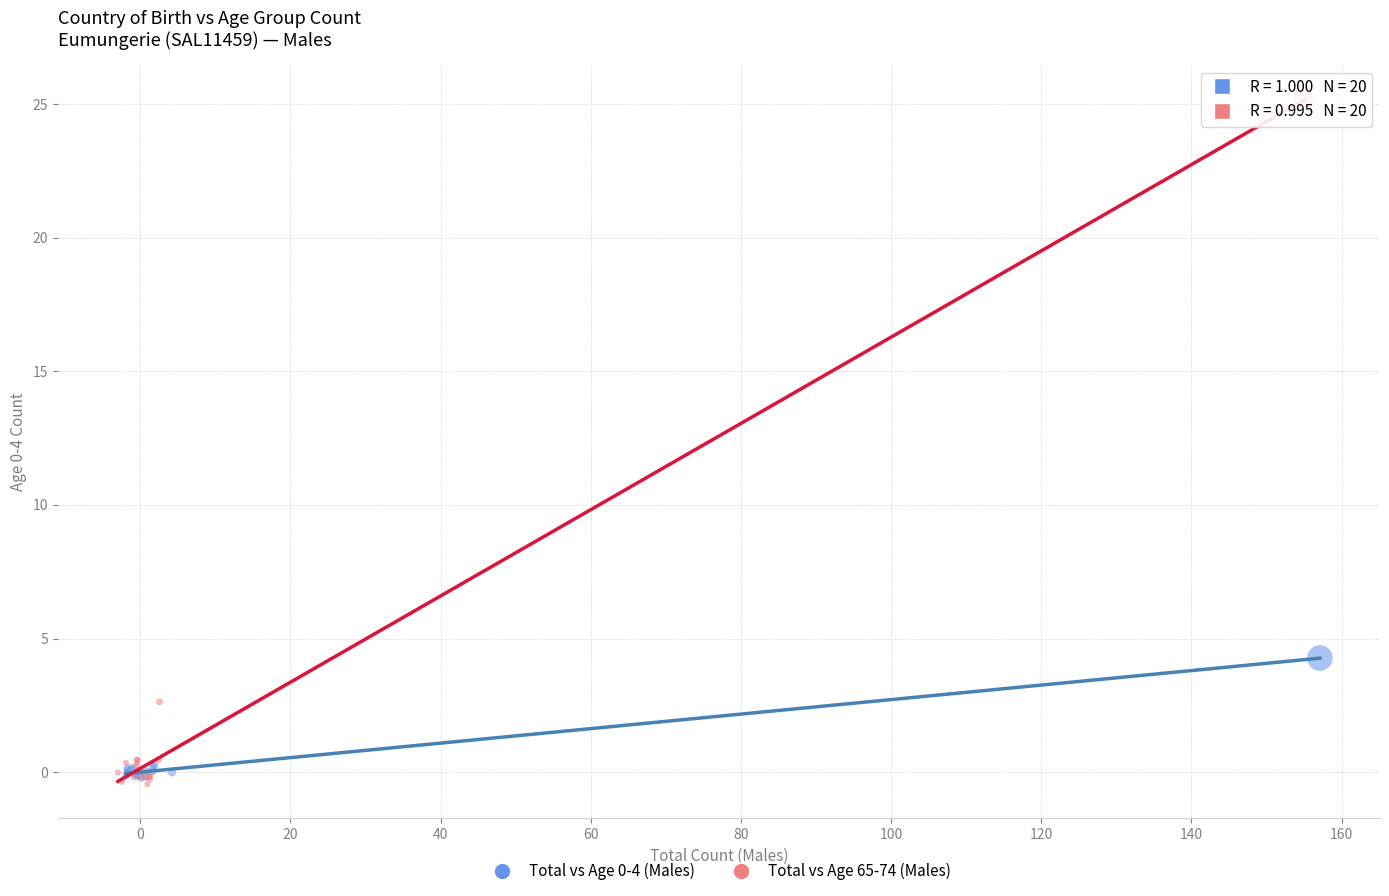

Which series has the widest spread of Y values?

Total vs Age 65-74 (Males)